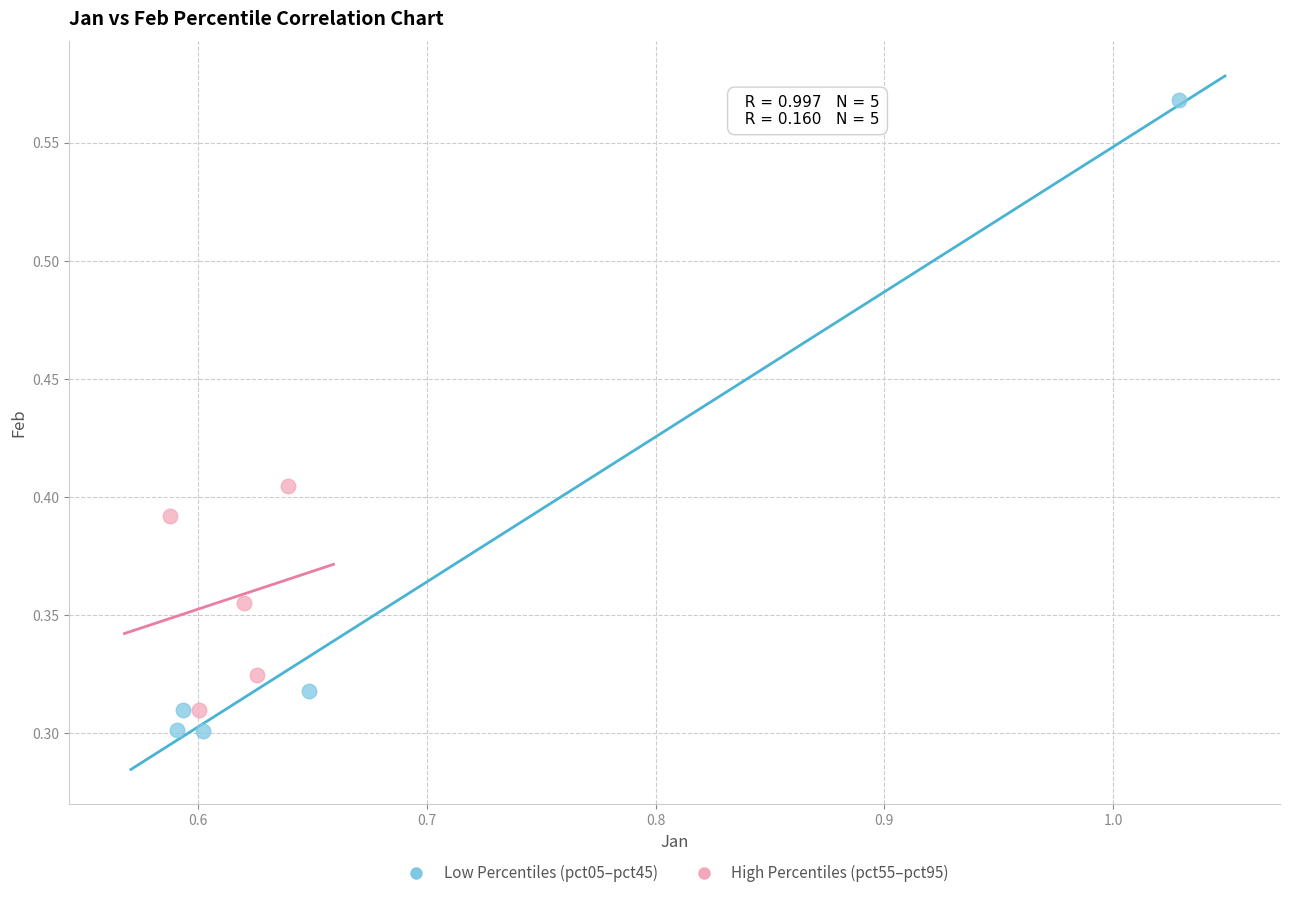

Which series contains the highest Y value?

Low Percentiles (pct05–pct45)